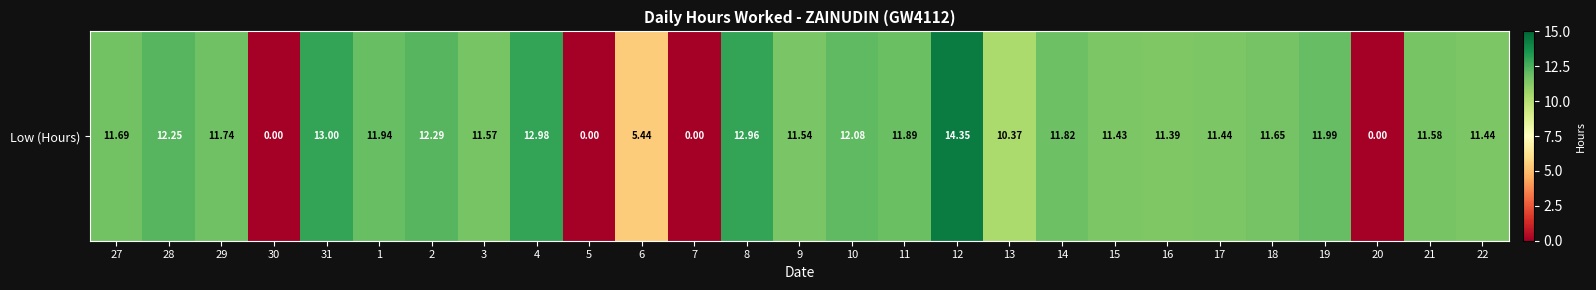

What is the difference between the values at 12 and 6?

8.9